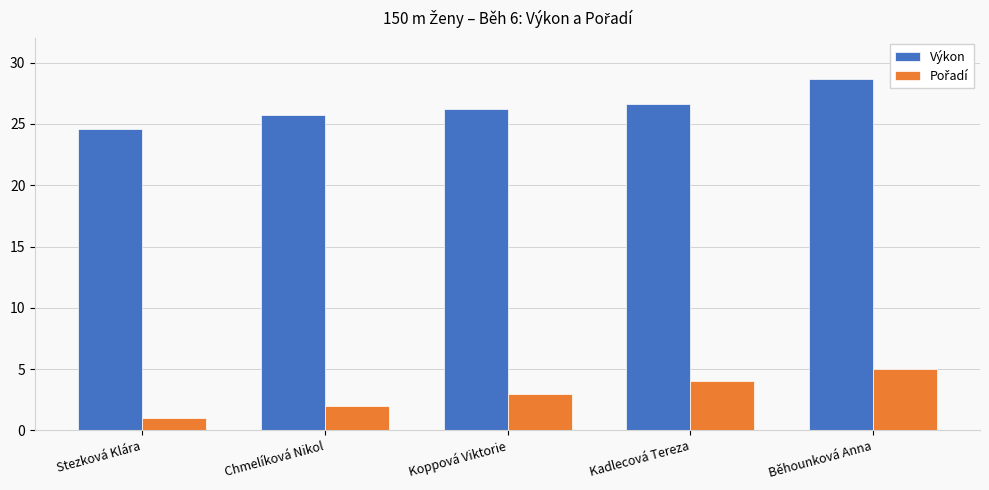

What is the label of the 1st bar from the left?

Stezková Klára